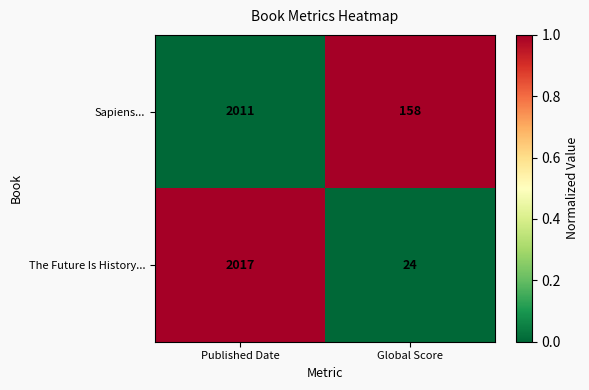

The value of Sapiens... at Global Score is 158. True or false?

True